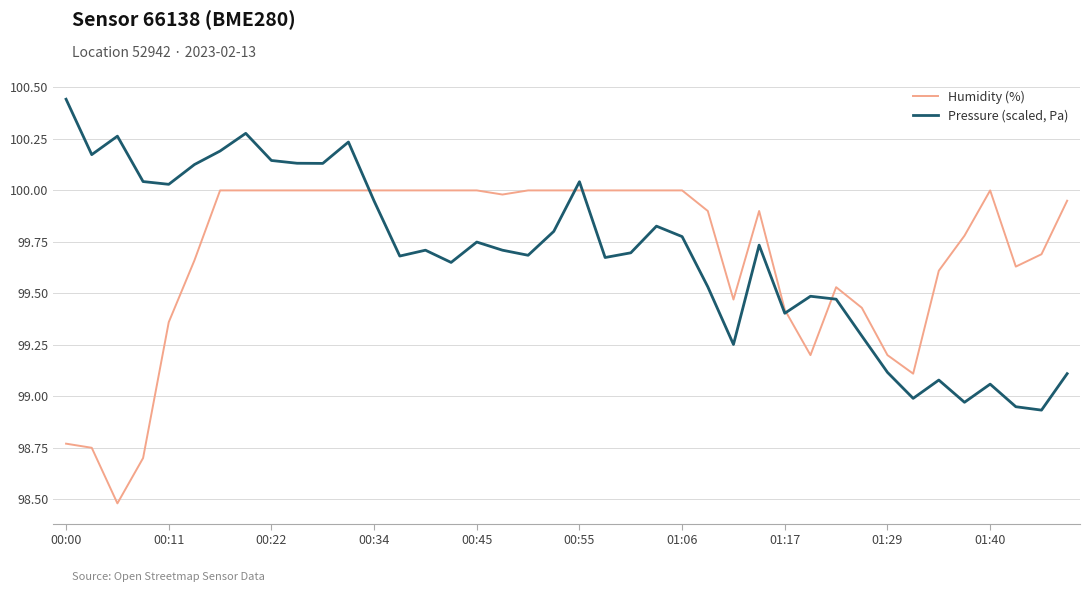

What is the smallest value displayed?

98.5